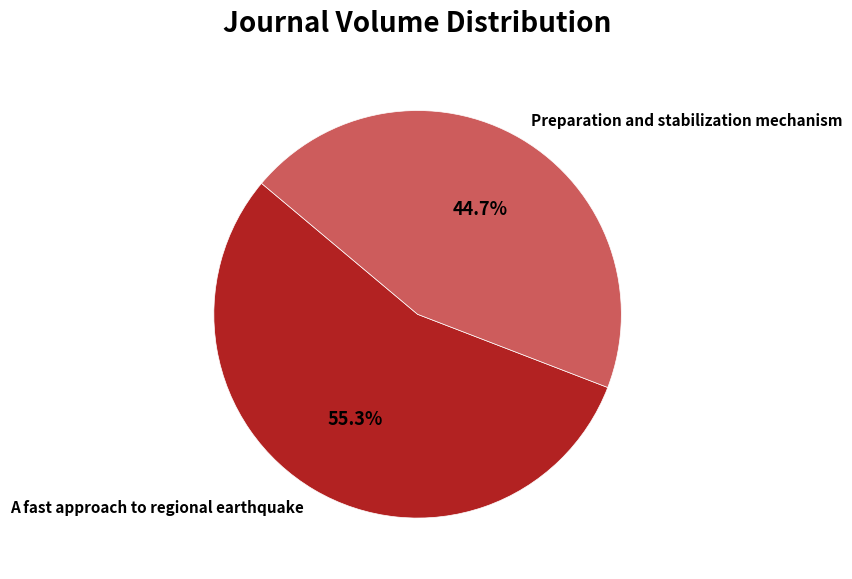

To the nearest percent, what is the difference between the largest and smallest slice percentages?

11%